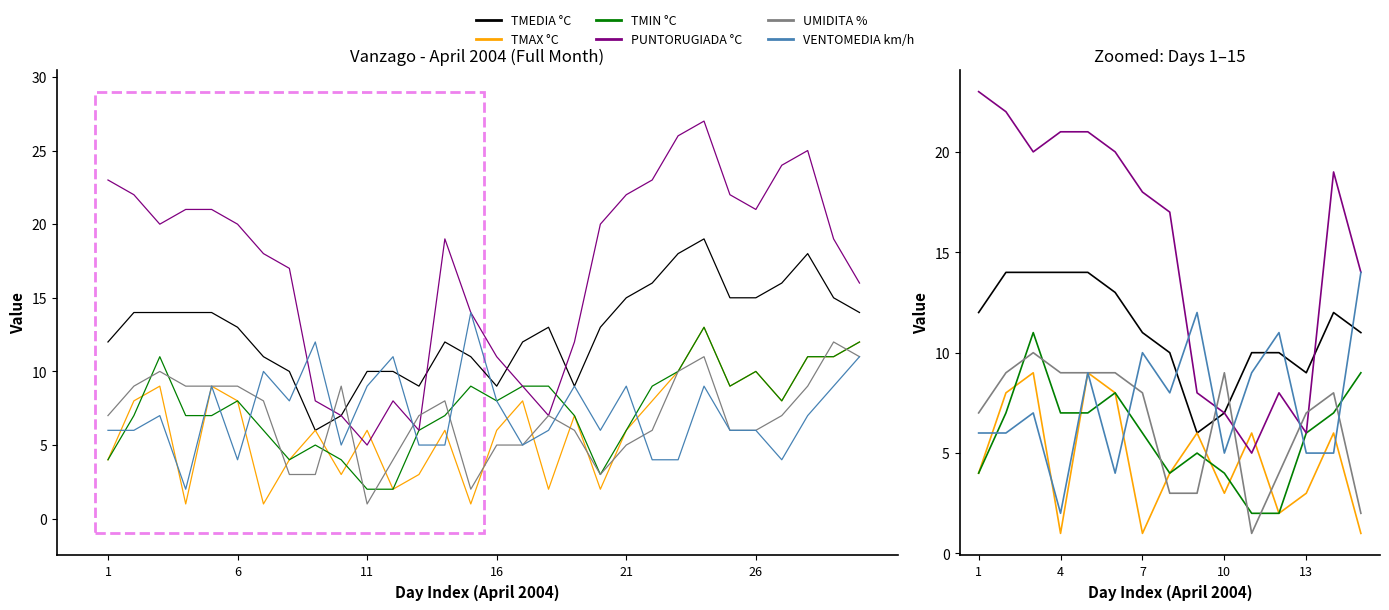

What is the maximum value for TMAX °C?

9